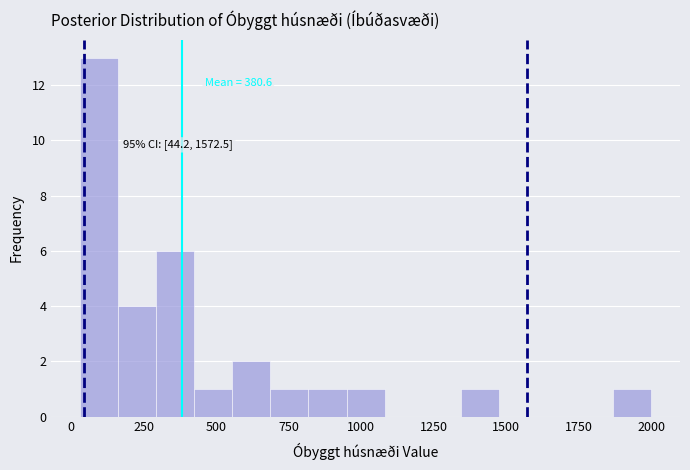

Around what value on the x-axis is the tallest bar? Give the approximate position of its centre, as read against the axis.

100